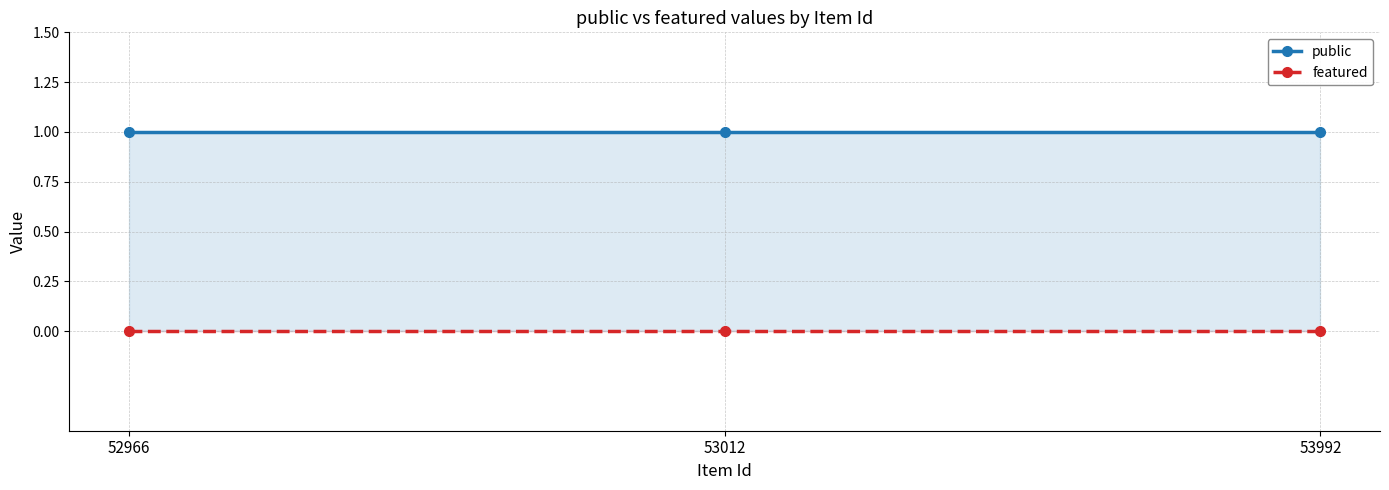

Is it true that public equals 1 at 53012?

True